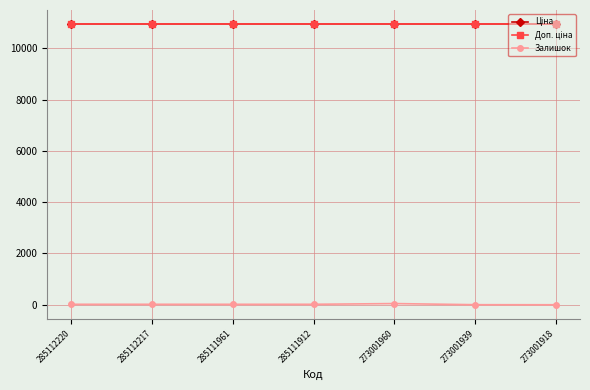

What is the maximum value for Ціна?

10952.0